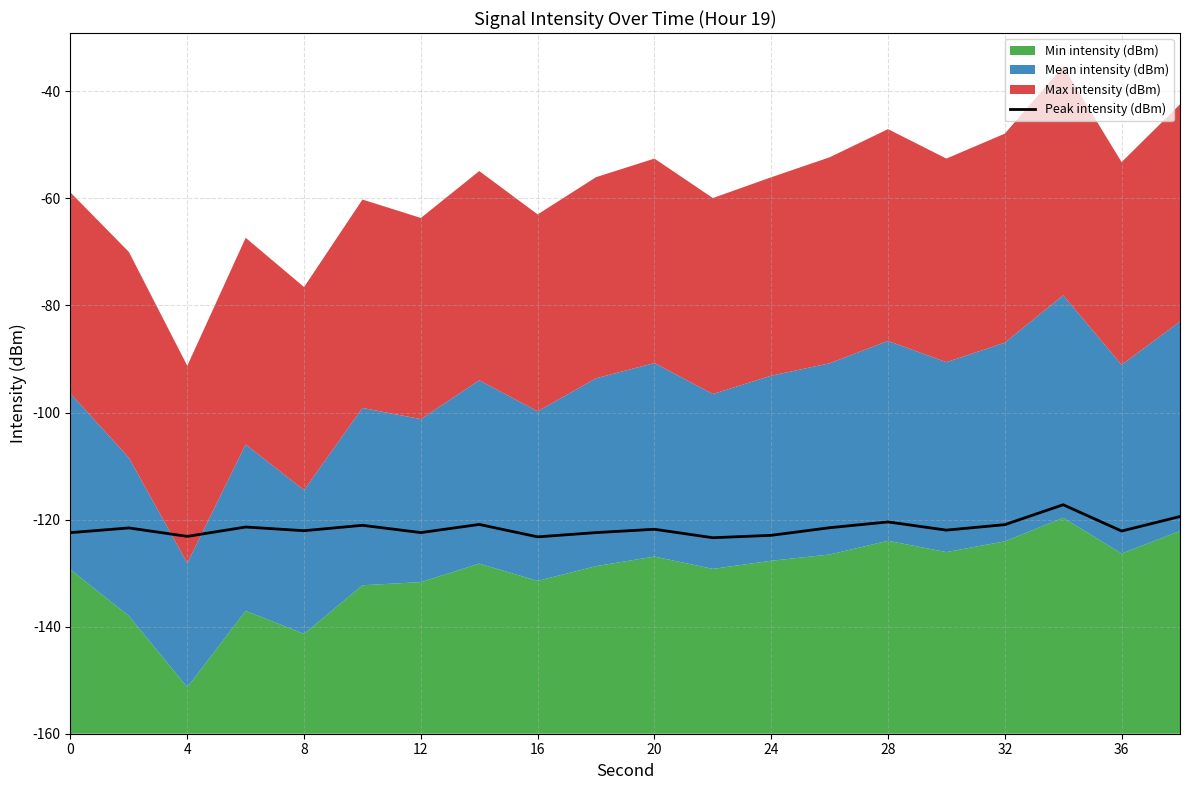

How many points are higher than both their immediate neighbors (excluding endpoints)?

7